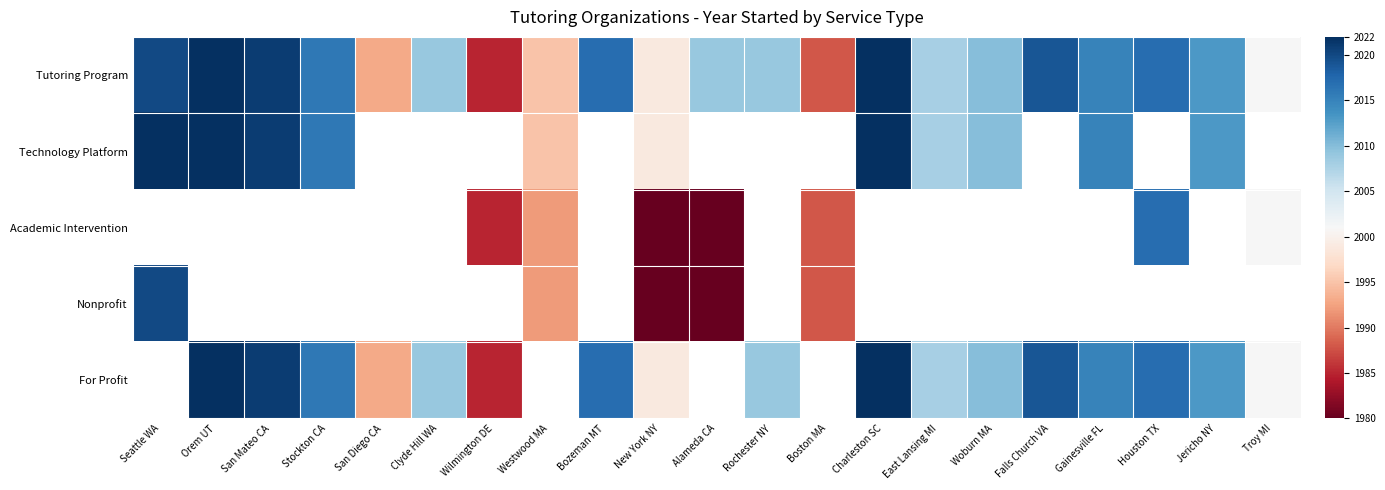

Between Westwood MA and Charleston SC, which is larger?

Charleston SC